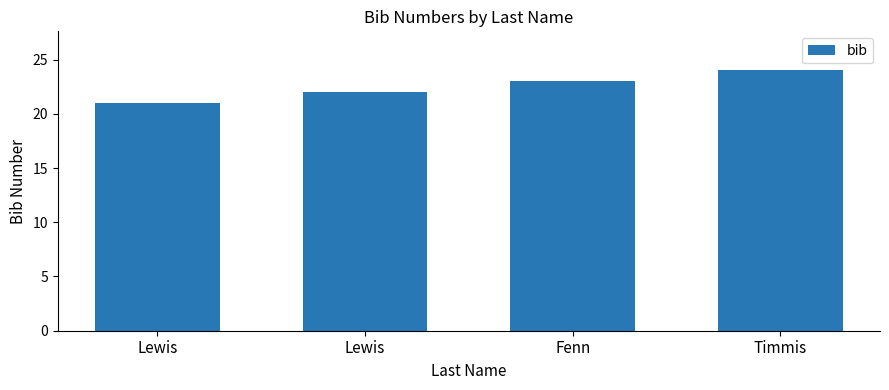

What is the difference between the maximum and minimum values?

3